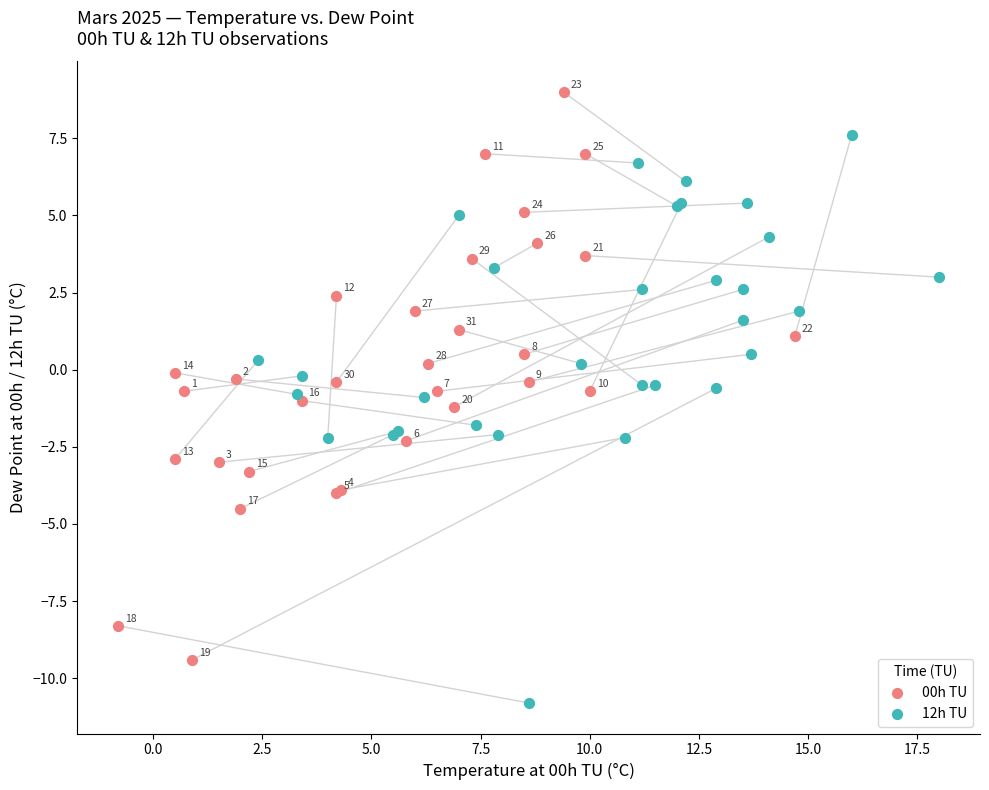

Which series reaches the maximum Y coordinate?

00h TU